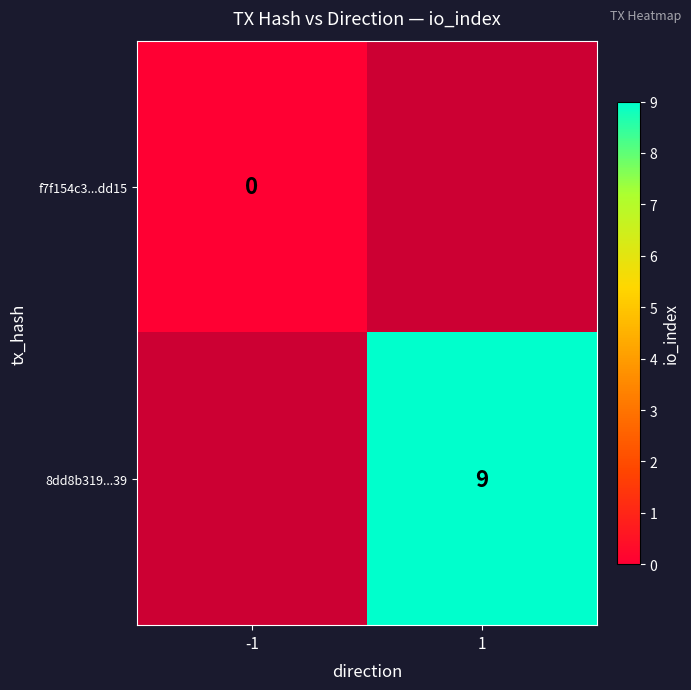

Count the number of categories in the chart.

2